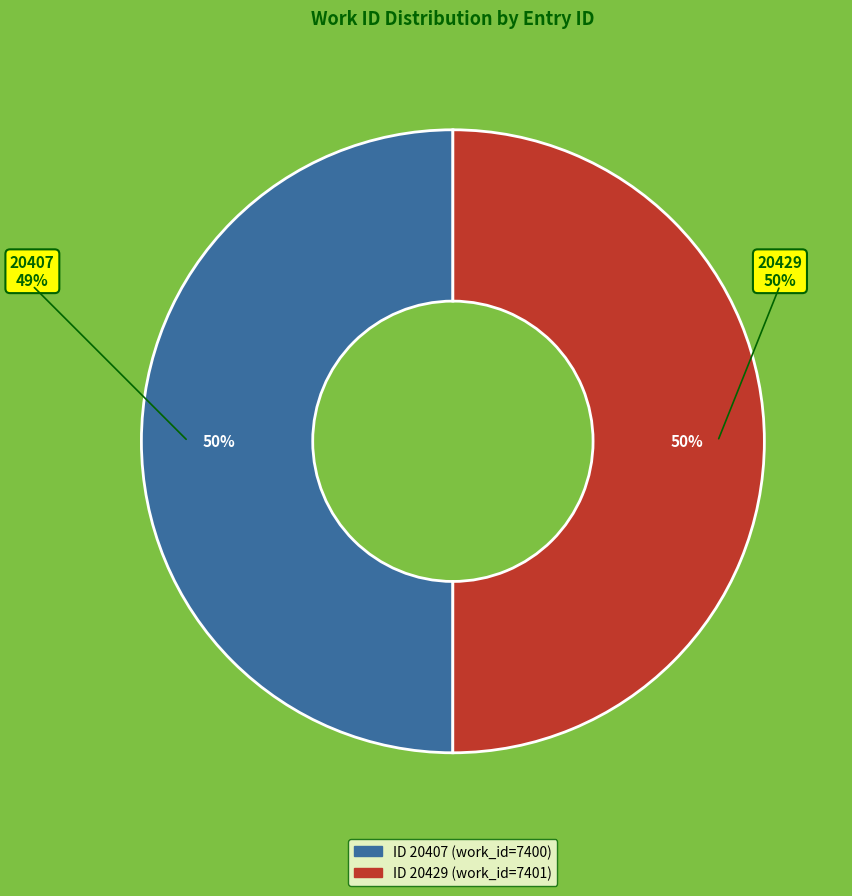

Is it true that 20407 is 62% of the pie?

False